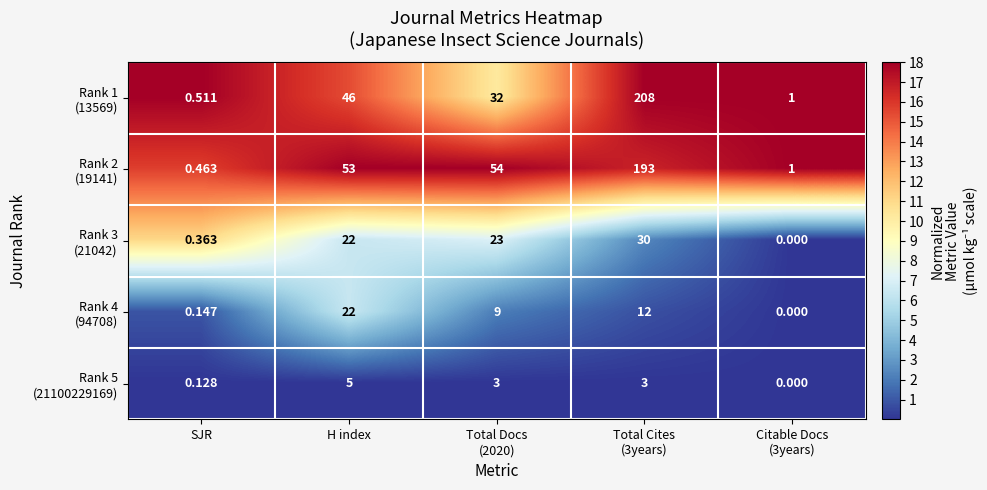

Between Total Docs
(2020) and SJR, which is larger?

SJR